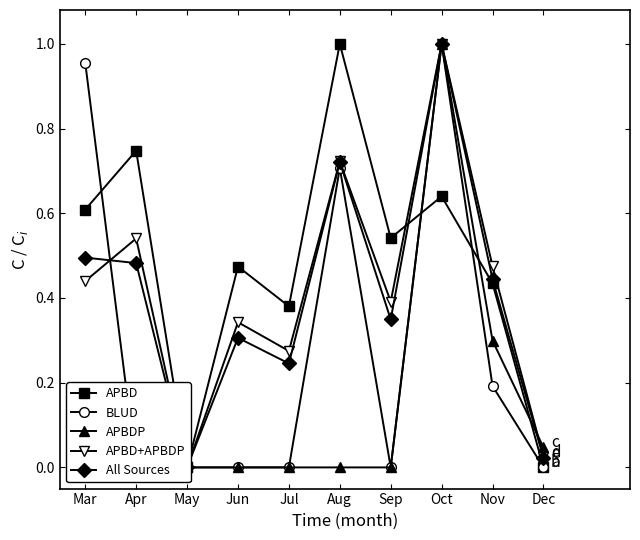

Which label corresponds to the largest value in the chart?

Aug